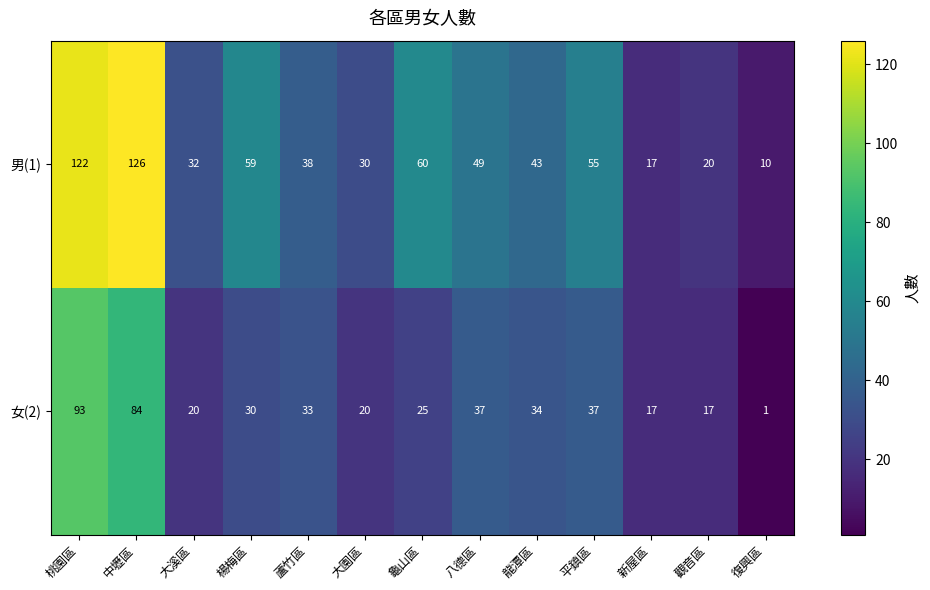

At how many categories does at least one series exceed 62?

2